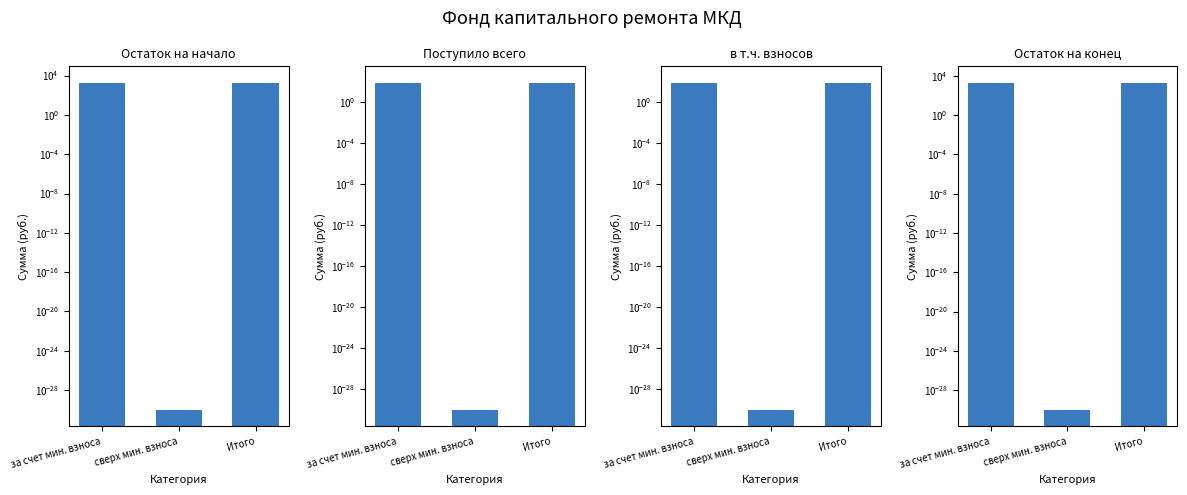

How many bars are there in total?

12